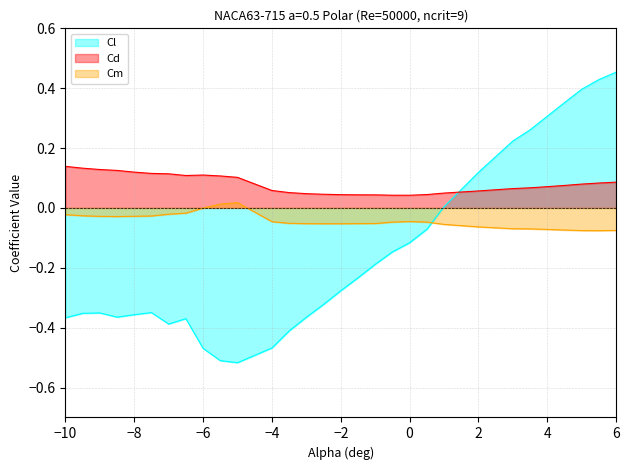

How many times do Cm and Cl cross each other?

1